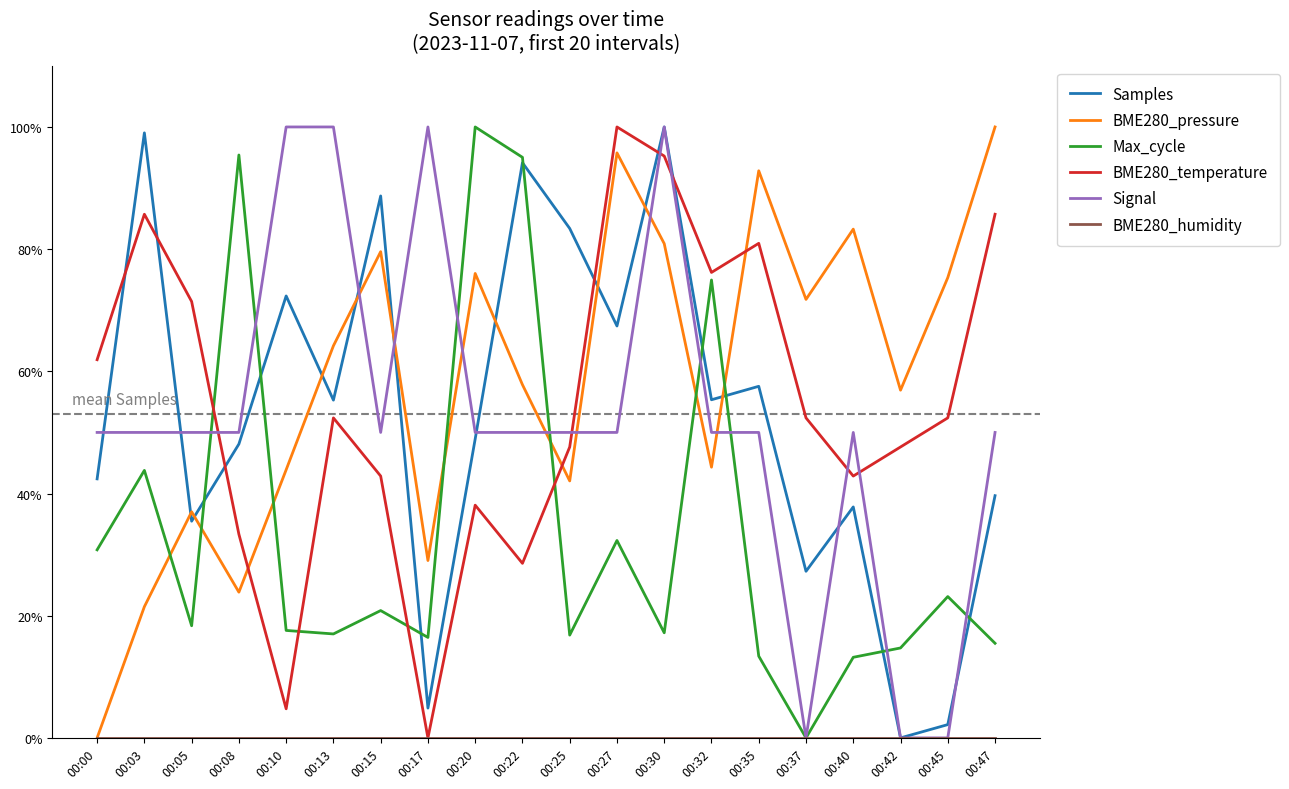

Reading left to right, extract all data points from this chart.

Samples: 0.4	1.0	0.4	0.5	0.7	0.6	0.9	0.0	0.5	0.9	0.8	0.7	1.0	0.6	0.6	0.3	0.4	0.0	0.0	0.4
BME280_pressure: 0.0	0.2	0.4	0.2	0.4	0.6	0.8	0.3	0.8	0.6	0.4	1.0	0.8	0.4	0.9	0.7	0.8	0.6	0.8	1.0
Max_cycle: 0.3	0.4	0.2	1.0	0.2	0.2	0.2	0.2	1.0	1.0	0.2	0.3	0.2	0.7	0.1	0.0	0.1	0.1	0.2	0.2
BME280_temperature: 0.6	0.9	0.7	0.3	0.0	0.5	0.4	0.0	0.4	0.3	0.5	1.0	1.0	0.8	0.8	0.5	0.4	0.5	0.5	0.9
Signal: 0.5	0.5	0.5	0.5	1.0	1.0	0.5	1.0	0.5	0.5	0.5	0.5	1.0	0.5	0.5	0.0	0.5	0.0	0.0	0.5
BME280_humidity: 0.0	0.0	0.0	0.0	0.0	0.0	0.0	0.0	0.0	0.0	0.0	0.0	0.0	0.0	0.0	0.0	0.0	0.0	0.0	0.0